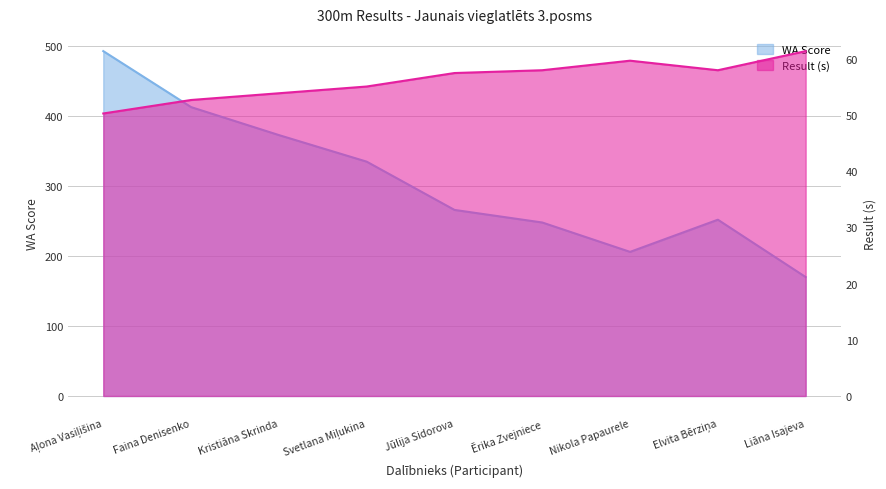

Which series has the largest total across all categories?

WA Score